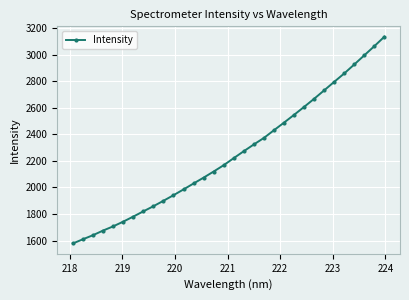

True or false: there are more than 2 points higher than both neighbors.

False